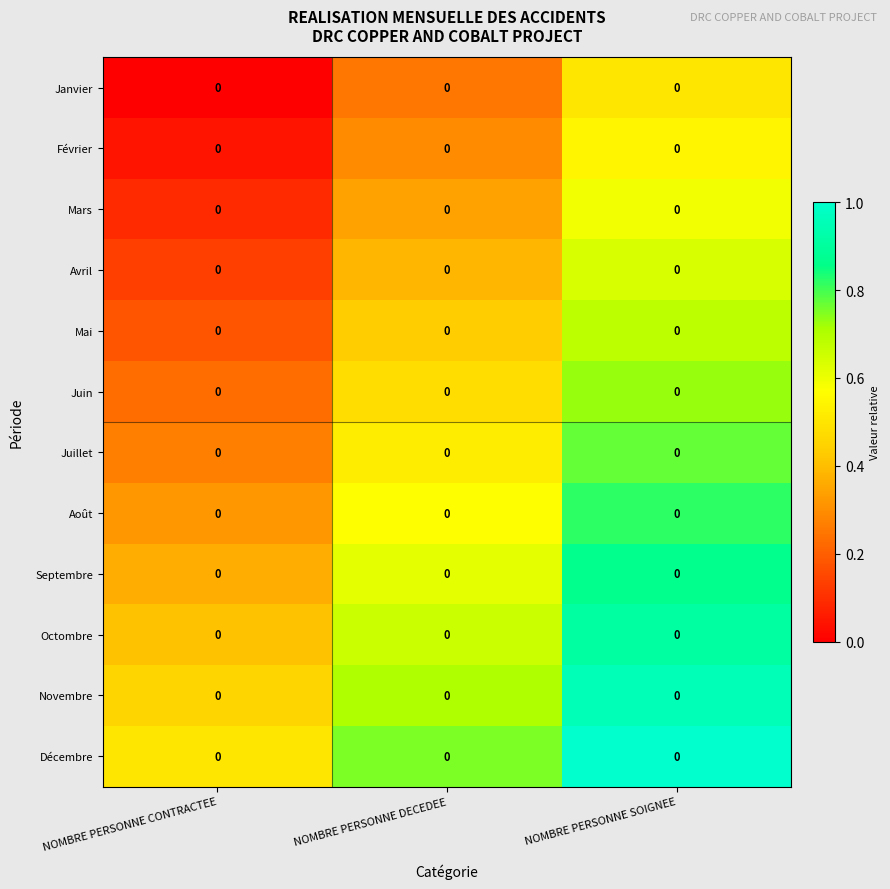

Rank the series by their maximum value, from lowest to highest.

Janvier, Février, Mars, Avril, Mai, Juin, Juillet, Août, Septembre, Octombre, Novembre, Décembre